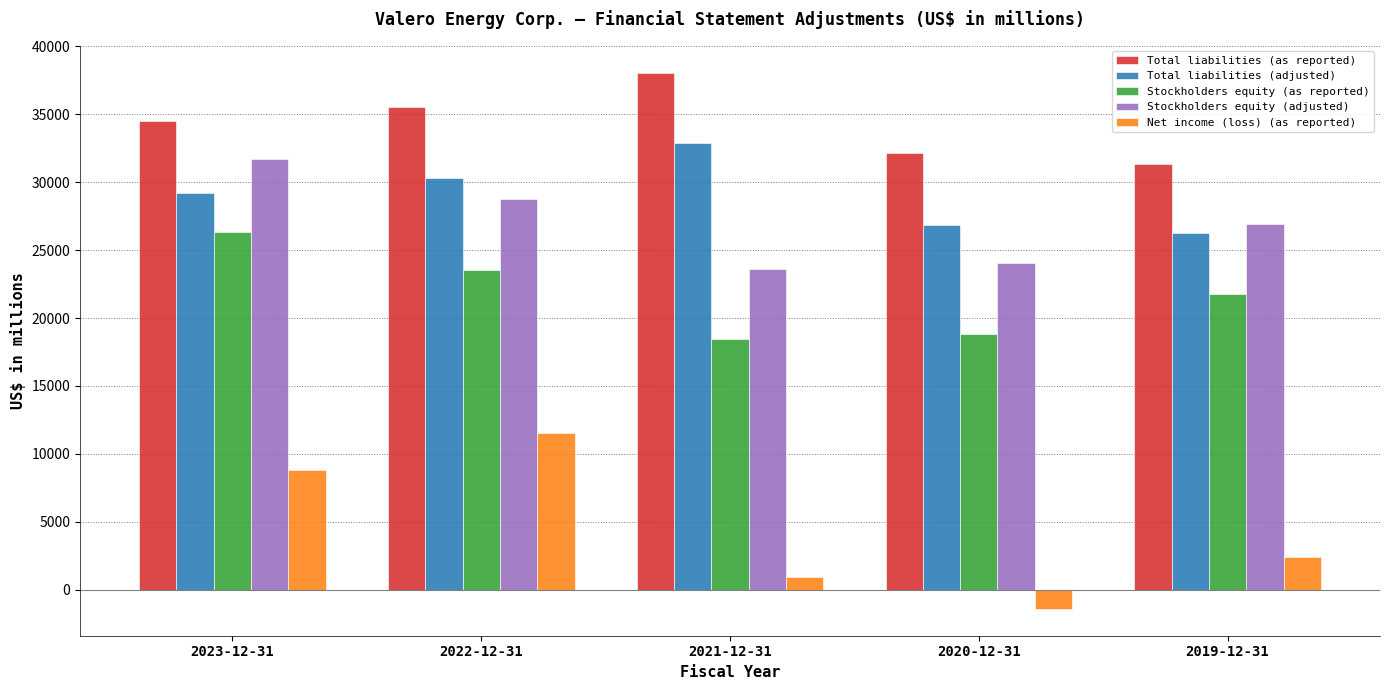

What is the sum of all Total liabilities (adjusted) values?

145423